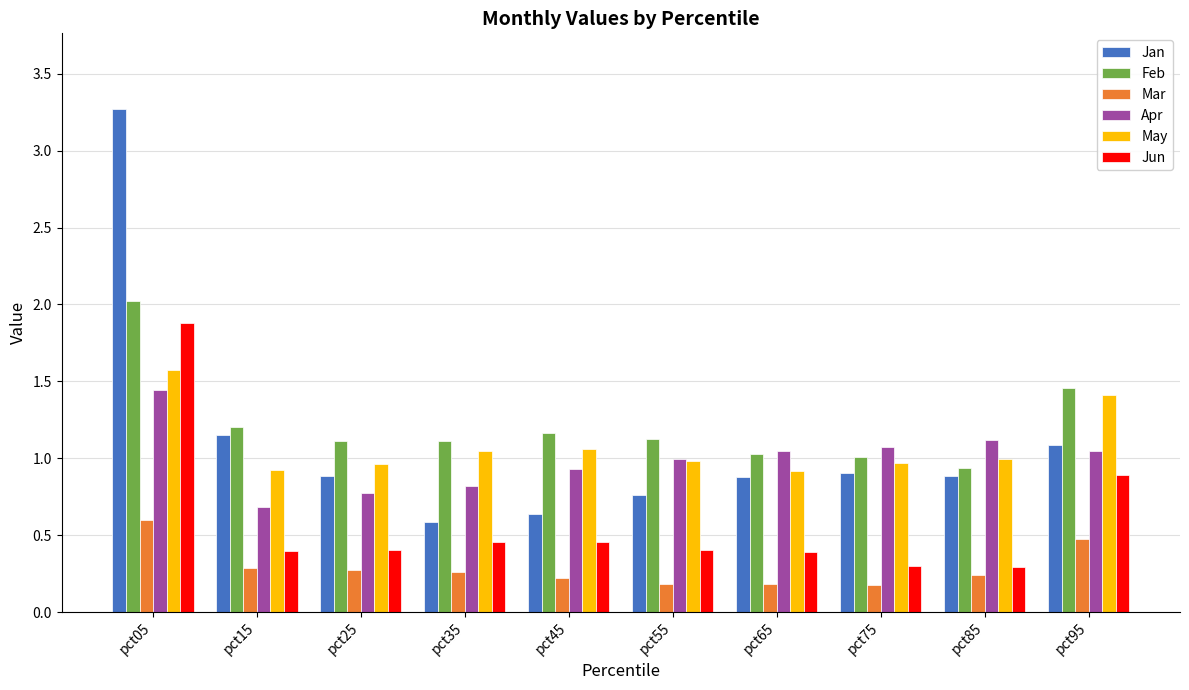

How many series are shown in this chart?

6